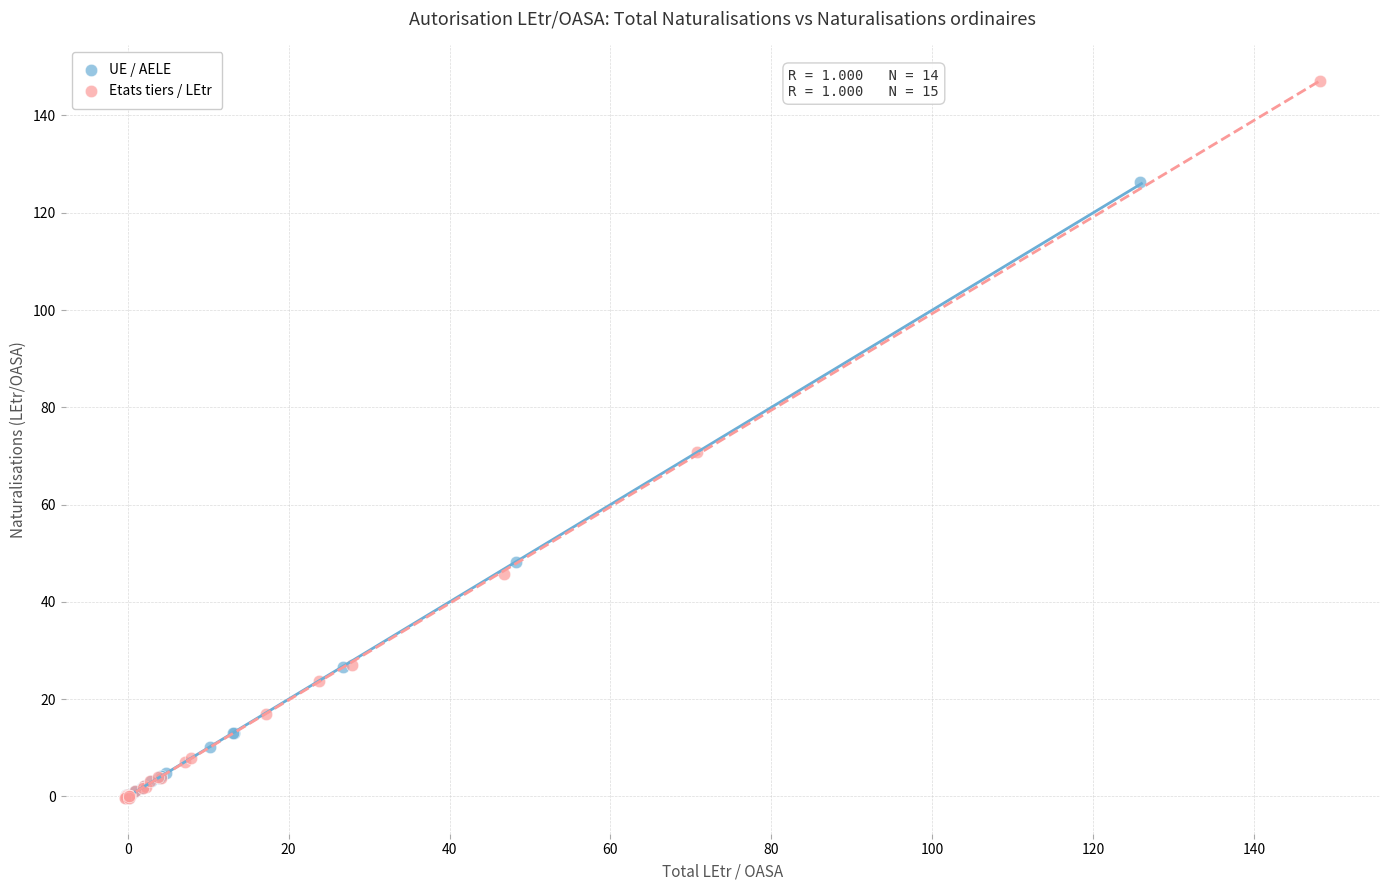

Which series contains the highest Y value?

Etats tiers / LEtr